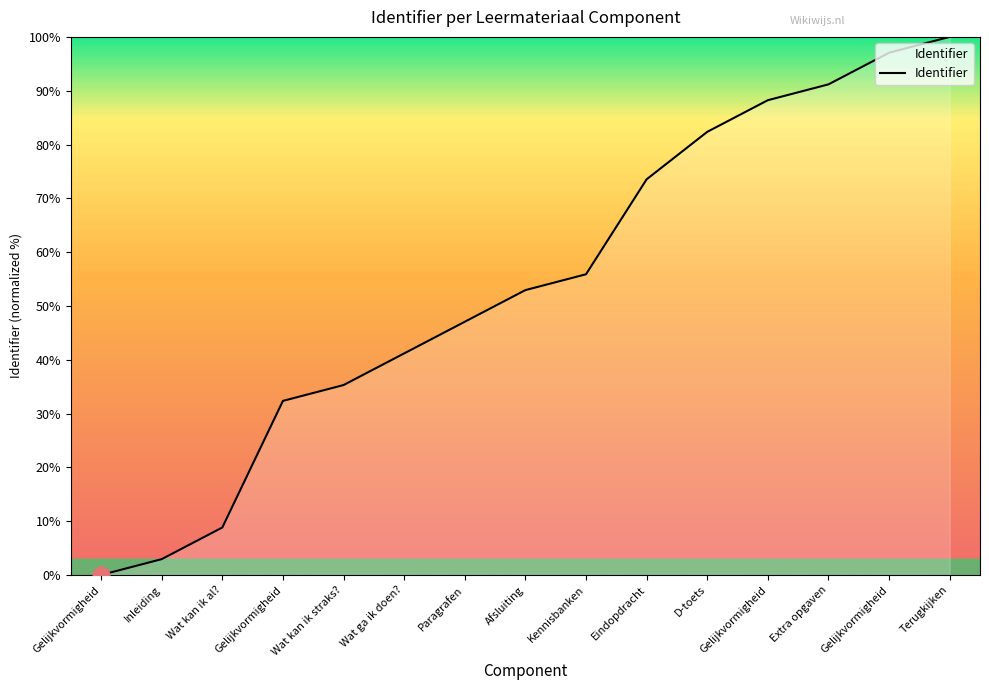

Rank the categories by value from lowest to highest.

Gelijkvormigheid, Inleiding, Wat kan ik al?, Gelijkvormigheid, Wat kan ik straks?, Wat ga ik doen?, Paragrafen, Afsluiting, Kennisbanken, Eindopdracht, D-toets, Gelijkvormigheid, Extra opgaven, Gelijkvormigheid, Terugkijken